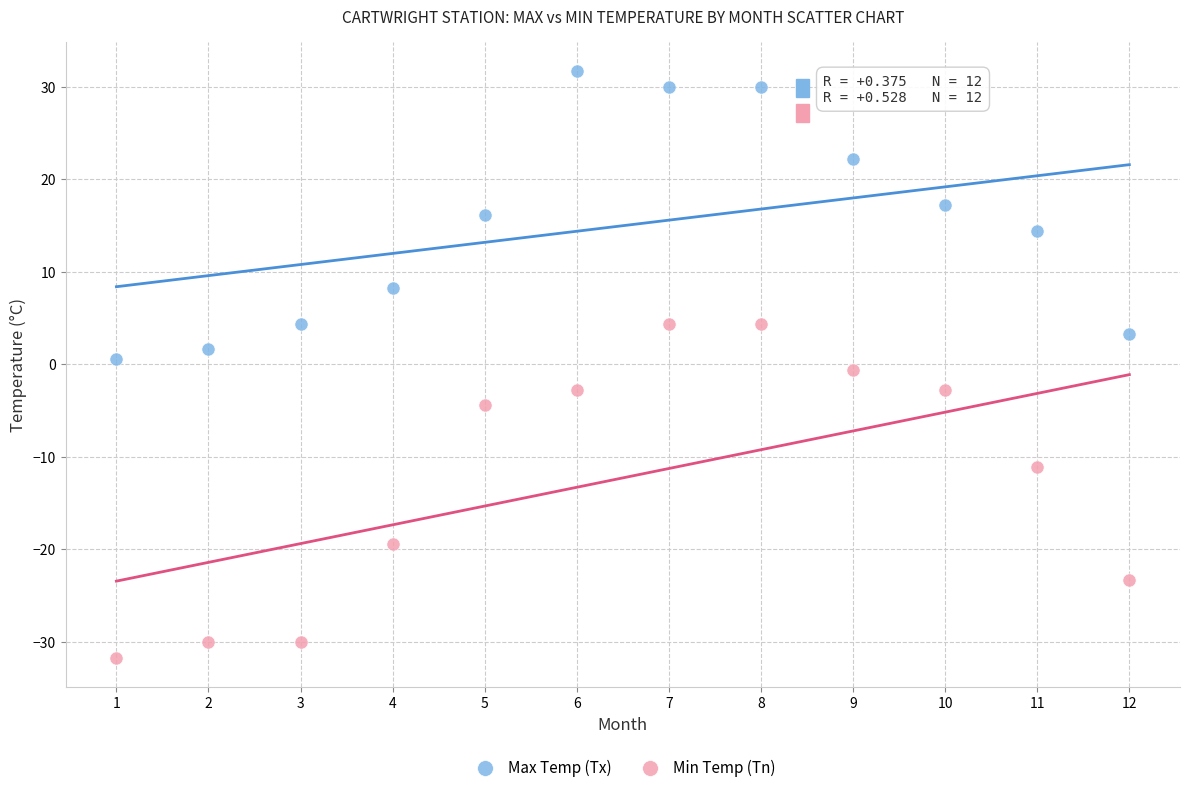

Which series reaches the minimum Y coordinate?

Min Temp (Tn)